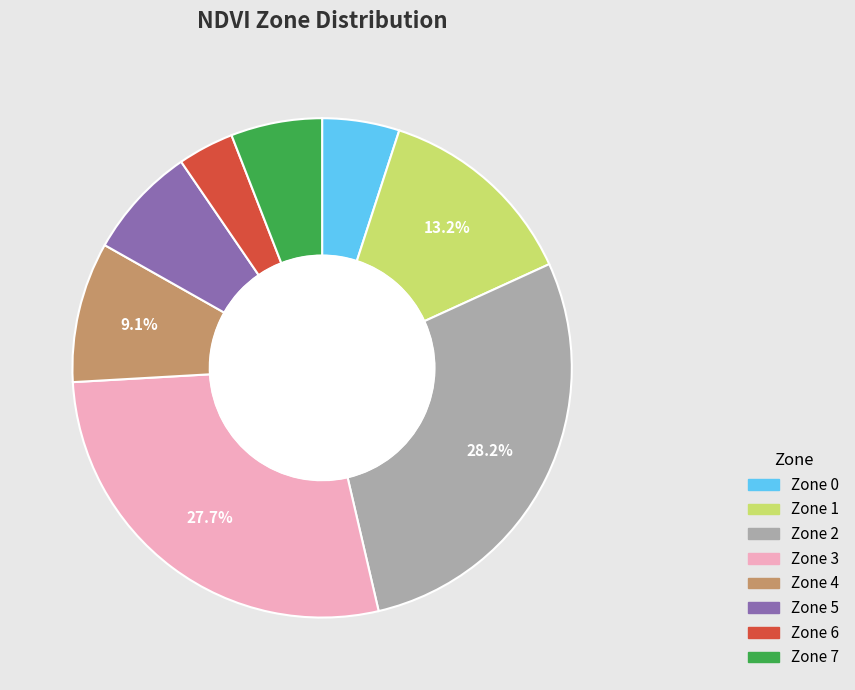

Is there any slice that represents more than half of the pie?

No